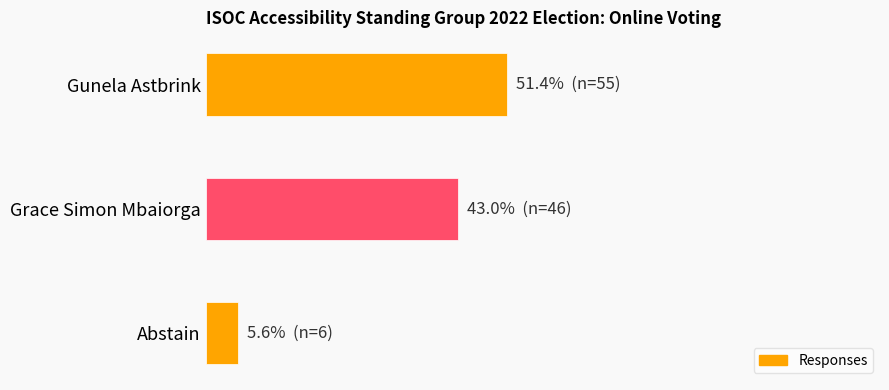

Does the chart contain any negative values?

No